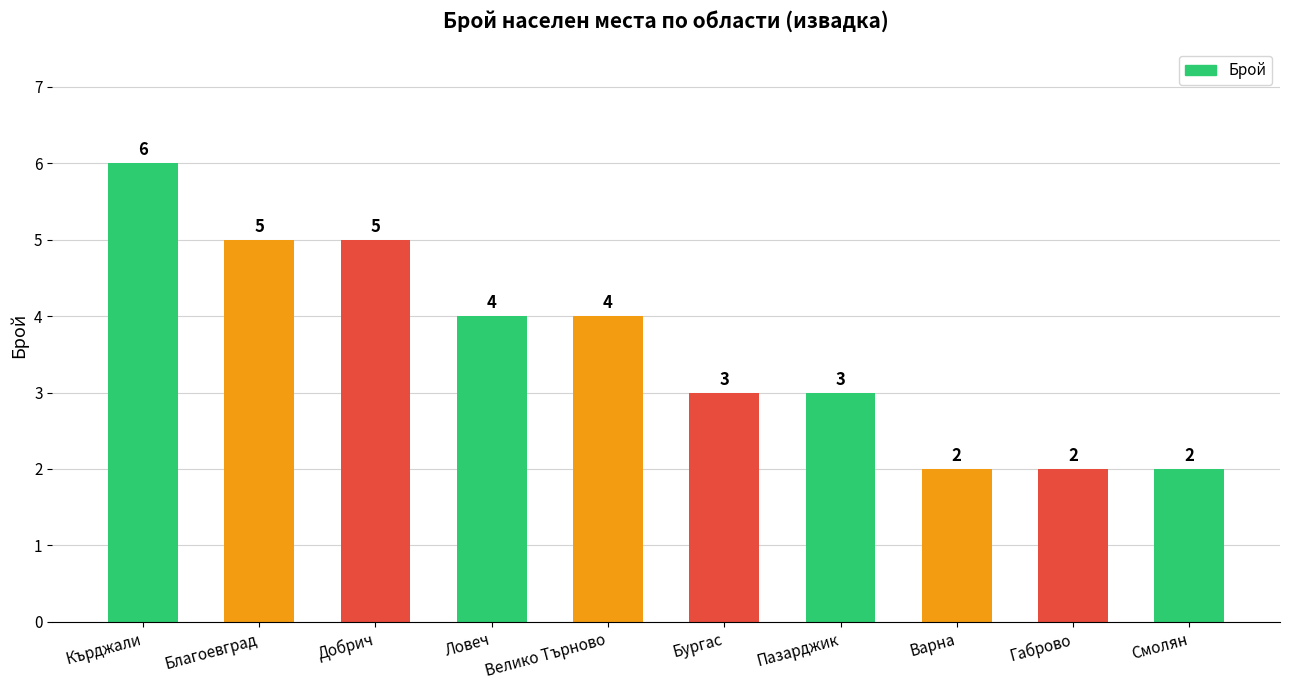

What is the difference between the second highest and minimum values?

3